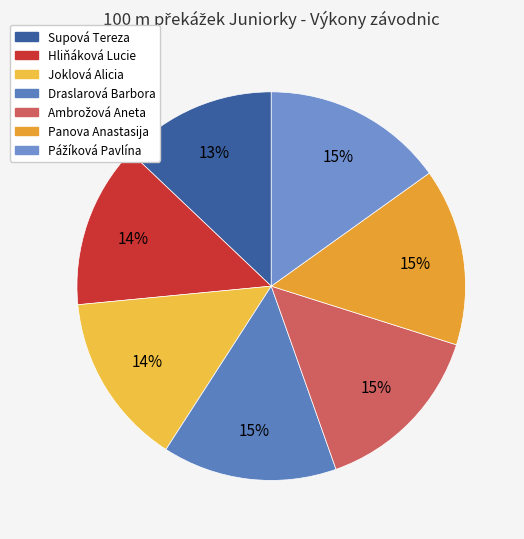

To the nearest percent, what percentage of the pie is Panova Anastasija?

15%